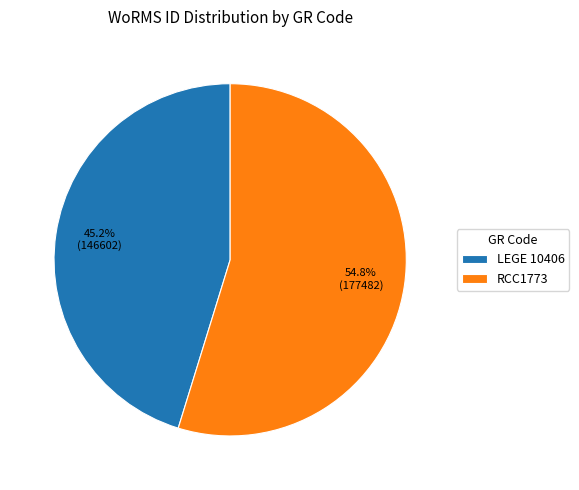

What percentage is the LEGE 10406 slice, to the nearest percent?

45%